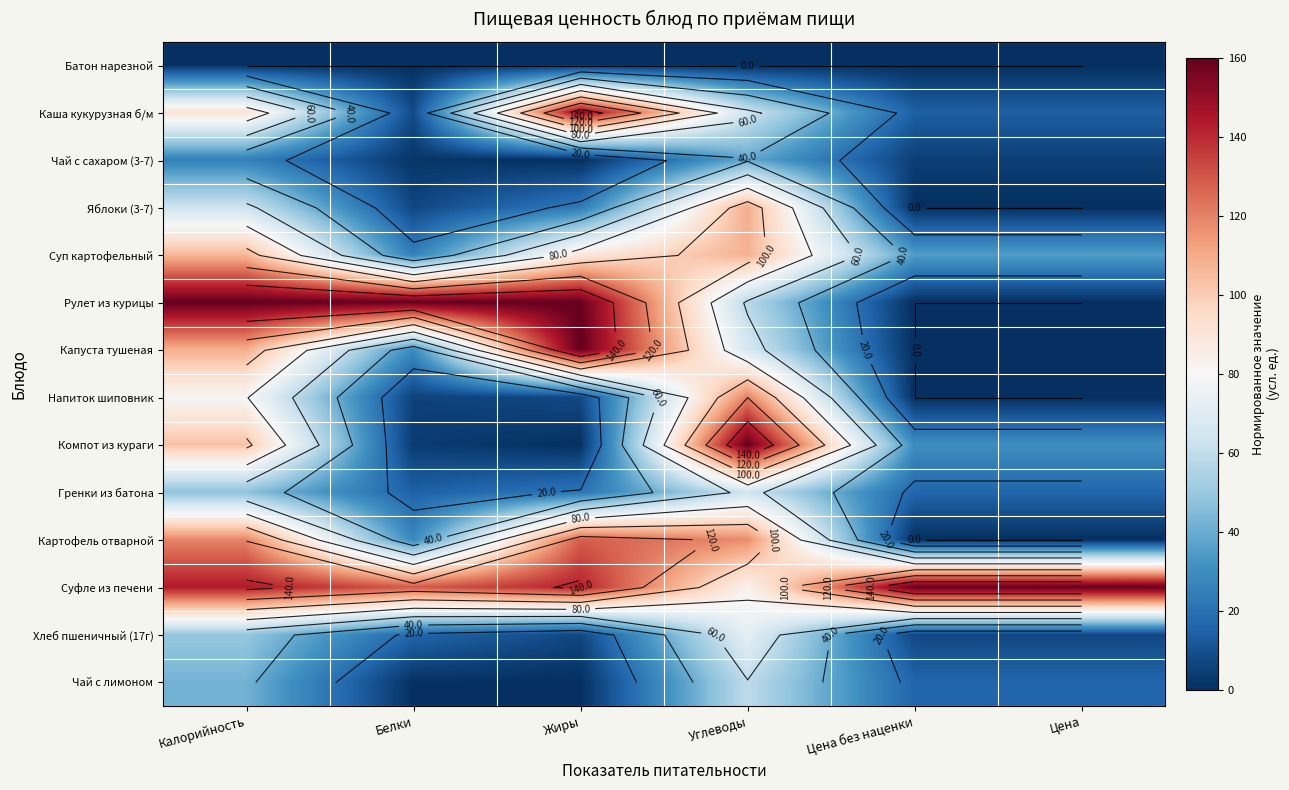

At which category is the sum across all series the highest?

Калорийность